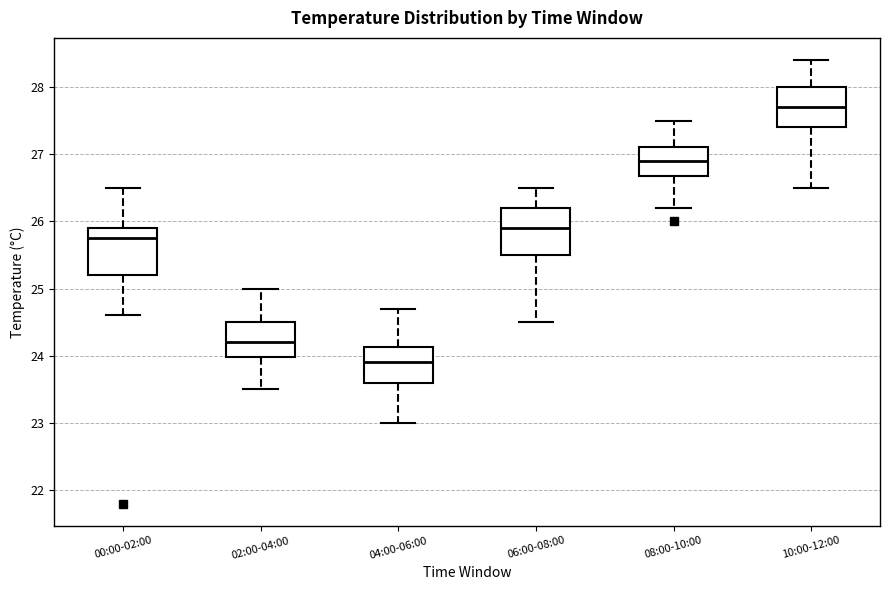

Reading left to right, read every box against the y-axis: the position of its median line, the range the box covers, and the ends of its whiskers. The values are not printed on the chart, so give them approximately, as read against the axis.

00:00-02:00: median 25.8, box 25.2 to 25.9, whiskers 24.6 to 26.5
02:00-04:00: median 24.2, box 24.0 to 24.5, whiskers 23.5 to 25.0
04:00-06:00: median 23.9, box 23.6 to 24.1, whiskers 23.0 to 24.7
06:00-08:00: median 25.9, box 25.5 to 26.2, whiskers 24.5 to 26.5
08:00-10:00: median 26.9, box 26.7 to 27.1, whiskers 26.2 to 27.5
10:00-12:00: median 27.7, box 27.4 to 28.0, whiskers 26.5 to 28.4